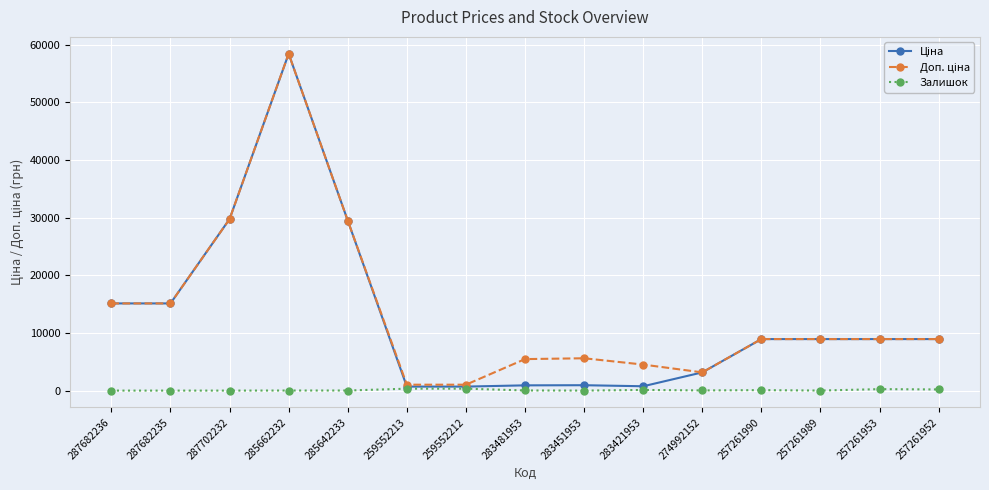

At which category is the sum across all series the highest?

285662232